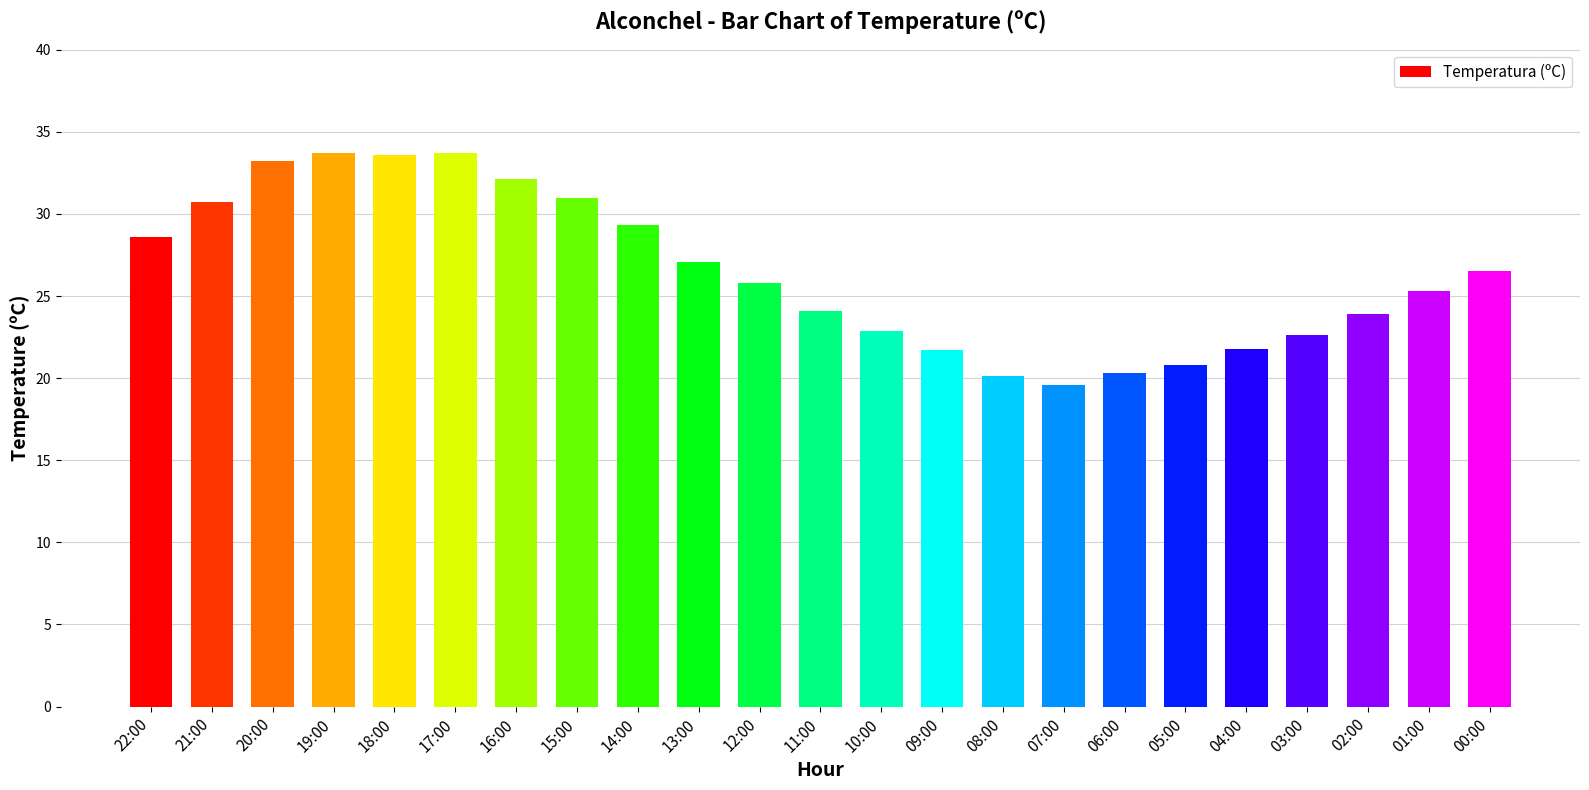

The chart shows a value of 12.4 at 08:00. True or false?

False